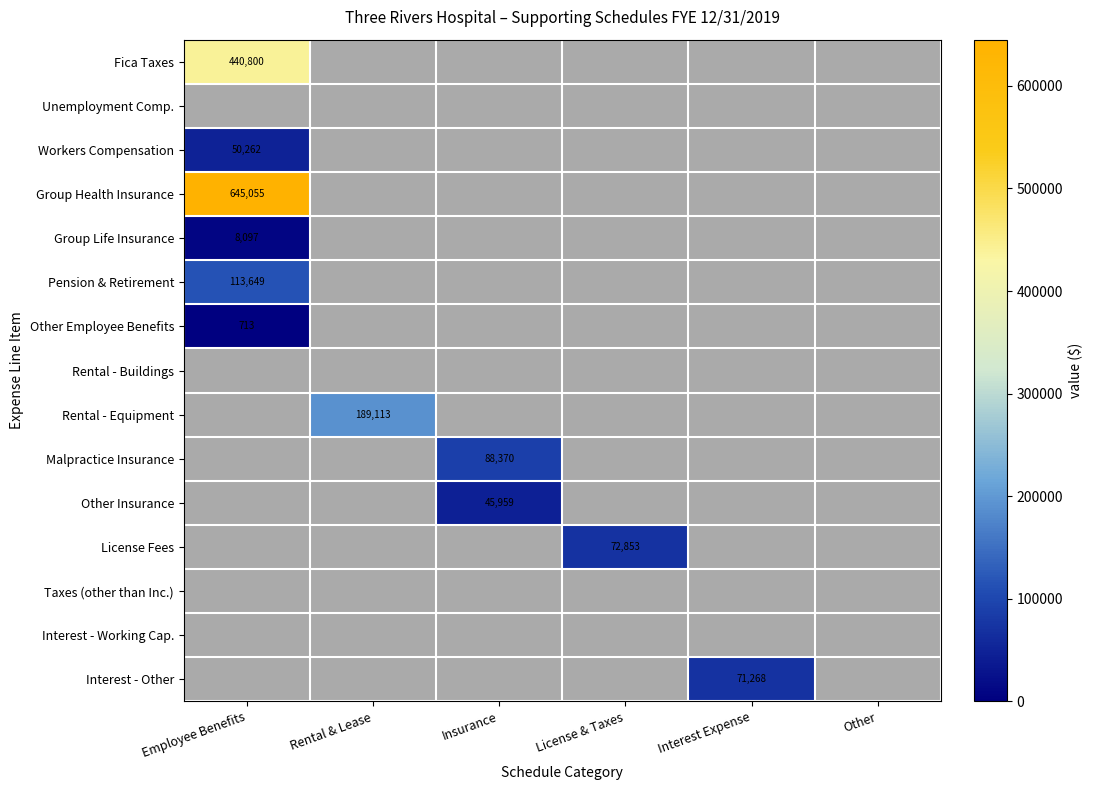

List the series in order of their peak value, highest first.

Group Health Insurance, Fica Taxes, Rental - Equipment, Pension & Retirement, Malpractice Insurance, License Fees, Interest - Other, Workers Compensation, Other Insurance, Group Life Insurance, Other Employee Benefits, Unemployment Comp., Rental - Buildings, Taxes (other than Inc.), Interest - Working Cap.